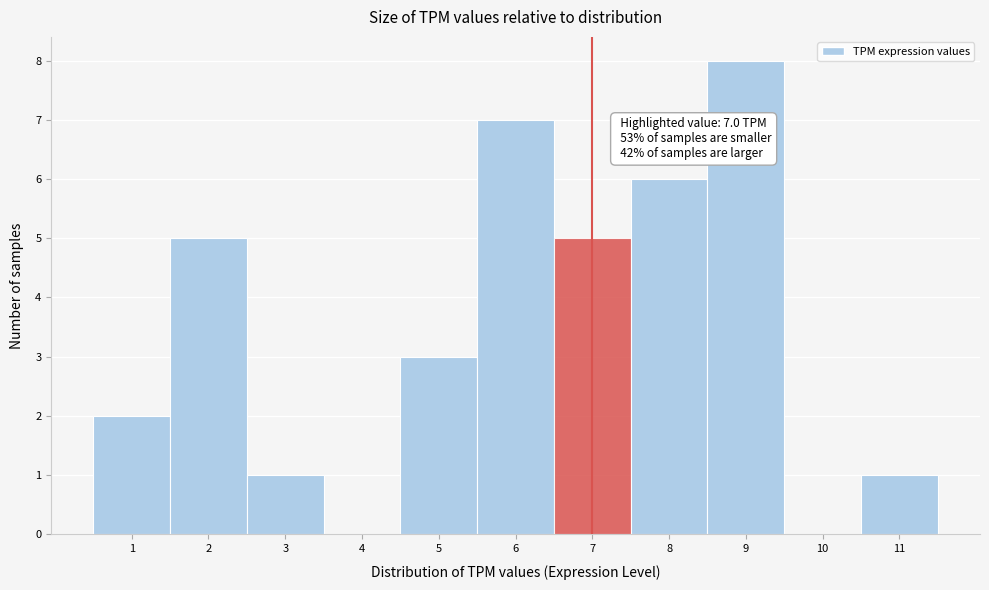

Over which range of the x-axis is the bar tallest?

8.5 to 9.5